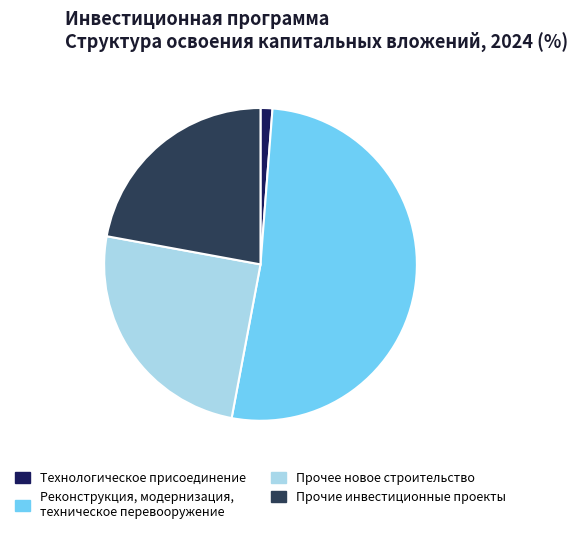

Does Технологическое присоединение account for over 50% of the chart?

No